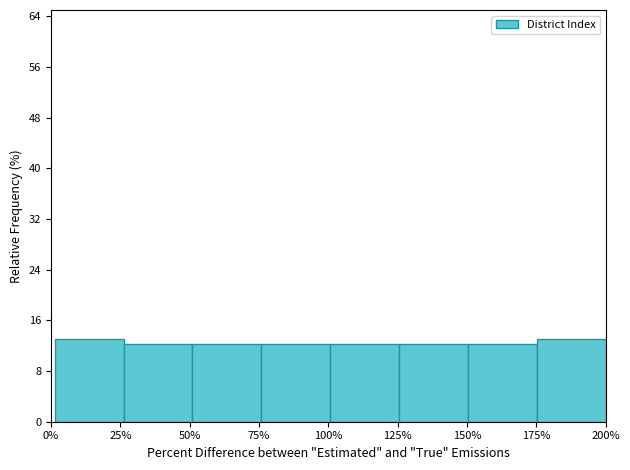

Reading left to right, transcribe this chart: for each bar, give the range it covers on the x-axis and its height. Neither the bar edges nor the heights are printed on the chart, so give them approximately, as read against the axes.

0 to 25: 13
25 to 50: 12
50 to 75: 12
75 to 100: 12
100 to 125: 12
125 to 150: 12
150 to 175: 12
175 to 200: 13